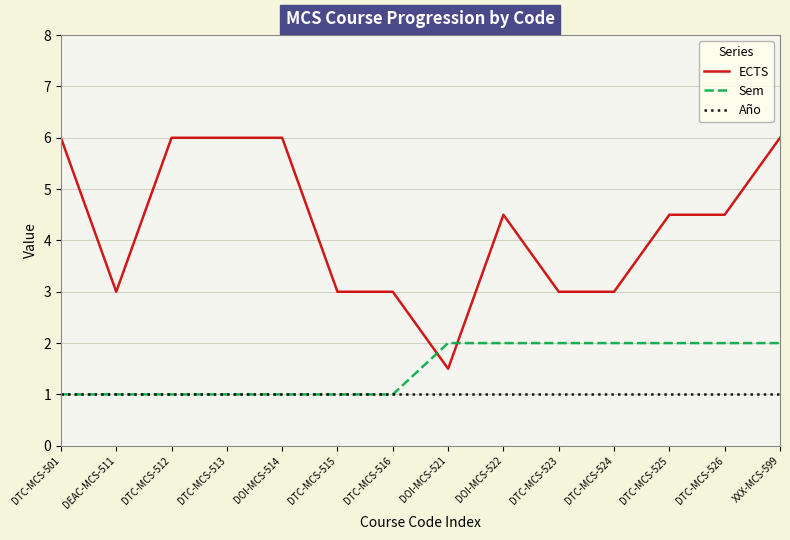

Reading left to right, list all the values displayed in this chart.

ECTS: DTC-MCS-501=6.0	DEAC-MCS-511=3.0	DTC-MCS-512=6.0	DTC-MCS-513=6.0	DOI-MCS-514=6.0	DTC-MCS-515=3.0	DTC-MCS-516=3.0	DOI-MCS-521=1.5	DOI-MCS-522=4.5	DTC-MCS-523=3.0	DTC-MCS-524=3.0	DTC-MCS-525=4.5	DTC-MCS-526=4.5	XXX-MCS-599=6.0
Sem: DTC-MCS-501=1.0	DEAC-MCS-511=1.0	DTC-MCS-512=1.0	DTC-MCS-513=1.0	DOI-MCS-514=1.0	DTC-MCS-515=1.0	DTC-MCS-516=1.0	DOI-MCS-521=2.0	DOI-MCS-522=2.0	DTC-MCS-523=2.0	DTC-MCS-524=2.0	DTC-MCS-525=2.0	DTC-MCS-526=2.0	XXX-MCS-599=2.0
Año: DTC-MCS-501=1.0	DEAC-MCS-511=1.0	DTC-MCS-512=1.0	DTC-MCS-513=1.0	DOI-MCS-514=1.0	DTC-MCS-515=1.0	DTC-MCS-516=1.0	DOI-MCS-521=1.0	DOI-MCS-522=1.0	DTC-MCS-523=1.0	DTC-MCS-524=1.0	DTC-MCS-525=1.0	DTC-MCS-526=1.0	XXX-MCS-599=1.0